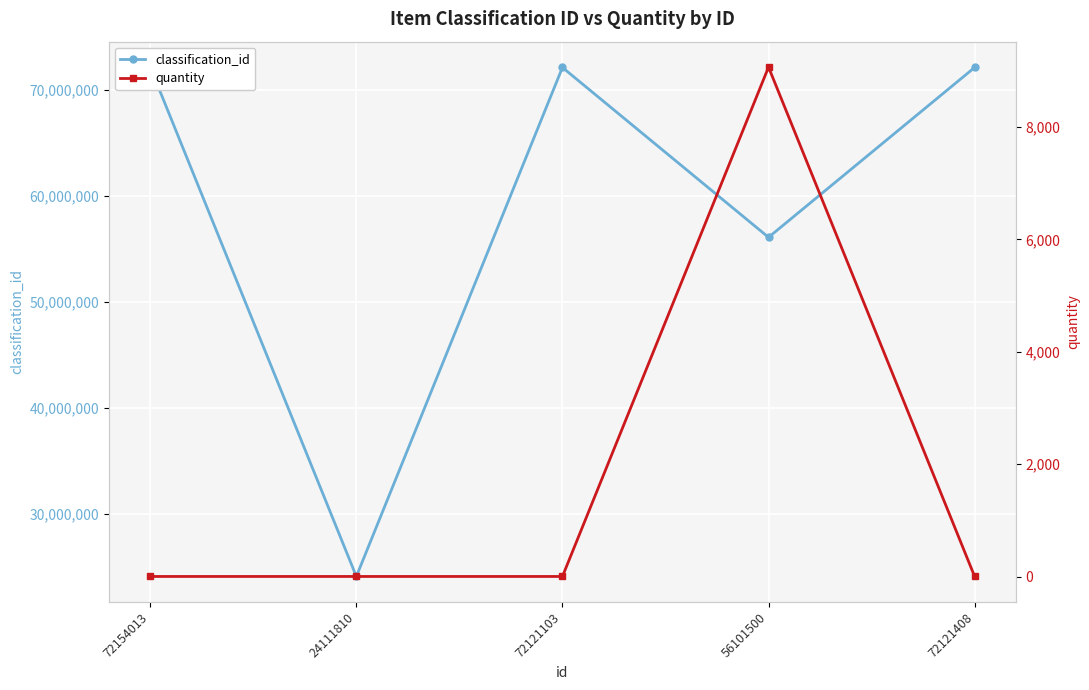

What is the lowest value of the classification_id series?

24111810